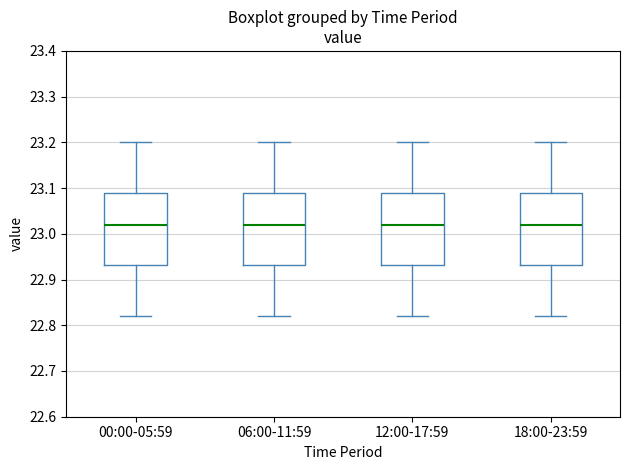

Reading left to right, transcribe this box plot: for each box, give where its median line is, the range the box spans, and where its two whiskers end, as read against the y-axis. The values are not printed on the chart, so give them approximately, as read against the axis.

00:00-05:59: median 23.02, box 22.93 to 23.09, whiskers 22.82 to 23.20
06:00-11:59: median 23.02, box 22.93 to 23.09, whiskers 22.82 to 23.20
12:00-17:59: median 23.02, box 22.93 to 23.09, whiskers 22.82 to 23.20
18:00-23:59: median 23.02, box 22.93 to 23.09, whiskers 22.82 to 23.20